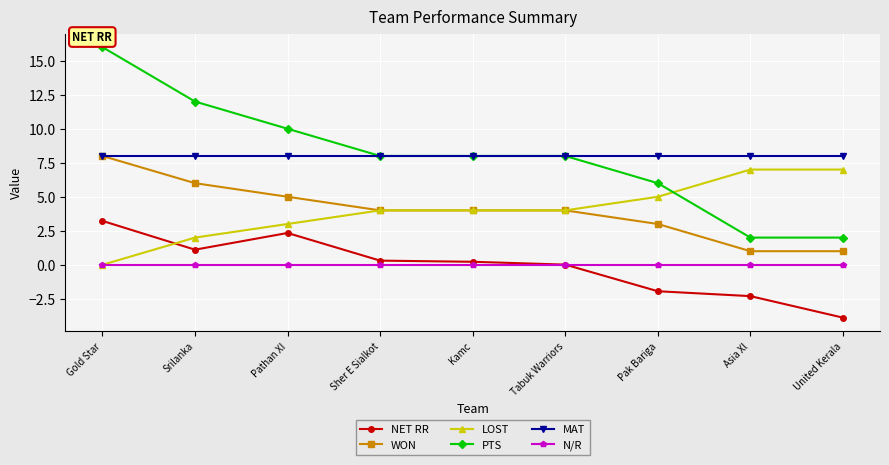

What is the sum of all PTS values?

72.0